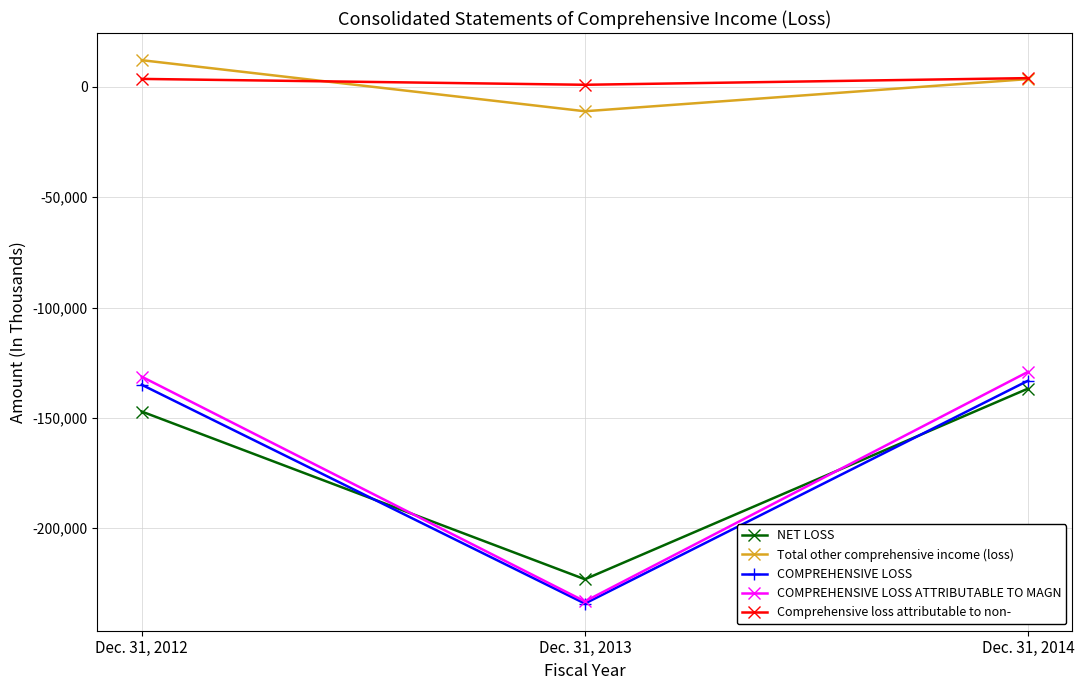

Is the value of Comprehensive loss attributable to non- at Dec. 31, 2014 greater than the value of Total other comprehensive income (loss) at Dec. 31, 2012?

No